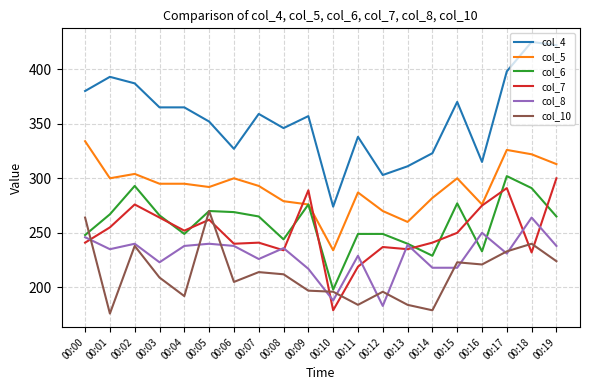

How many intersections are there between col_7 and col_10?

7